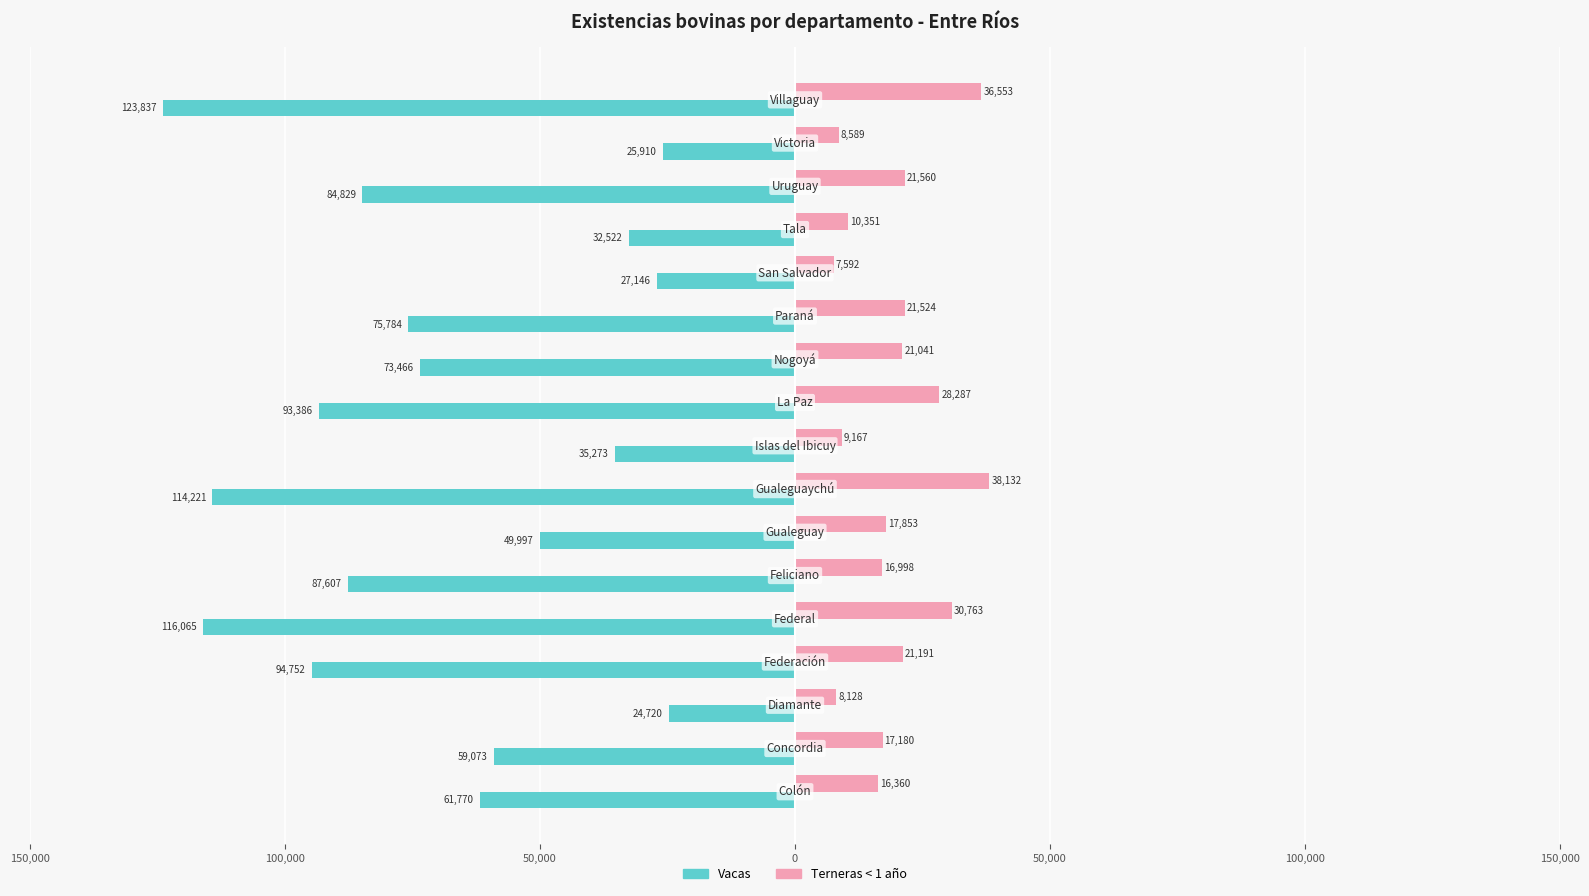

What are all the series names shown in the legend?

Vacas, Terneras < 1 año